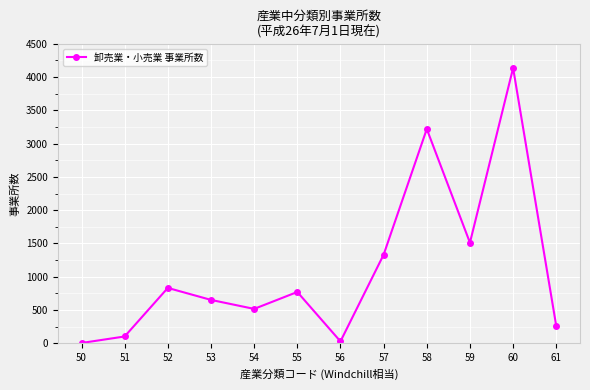

True or false: there are more than 1 points higher than both neighbors.

True